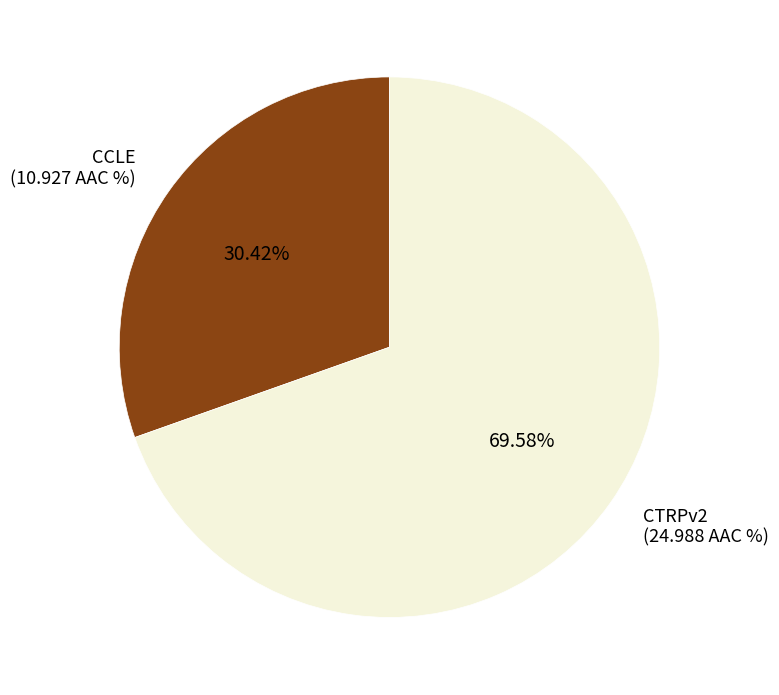

Between CTRPv2 and CCLE, which is larger?

CTRPv2